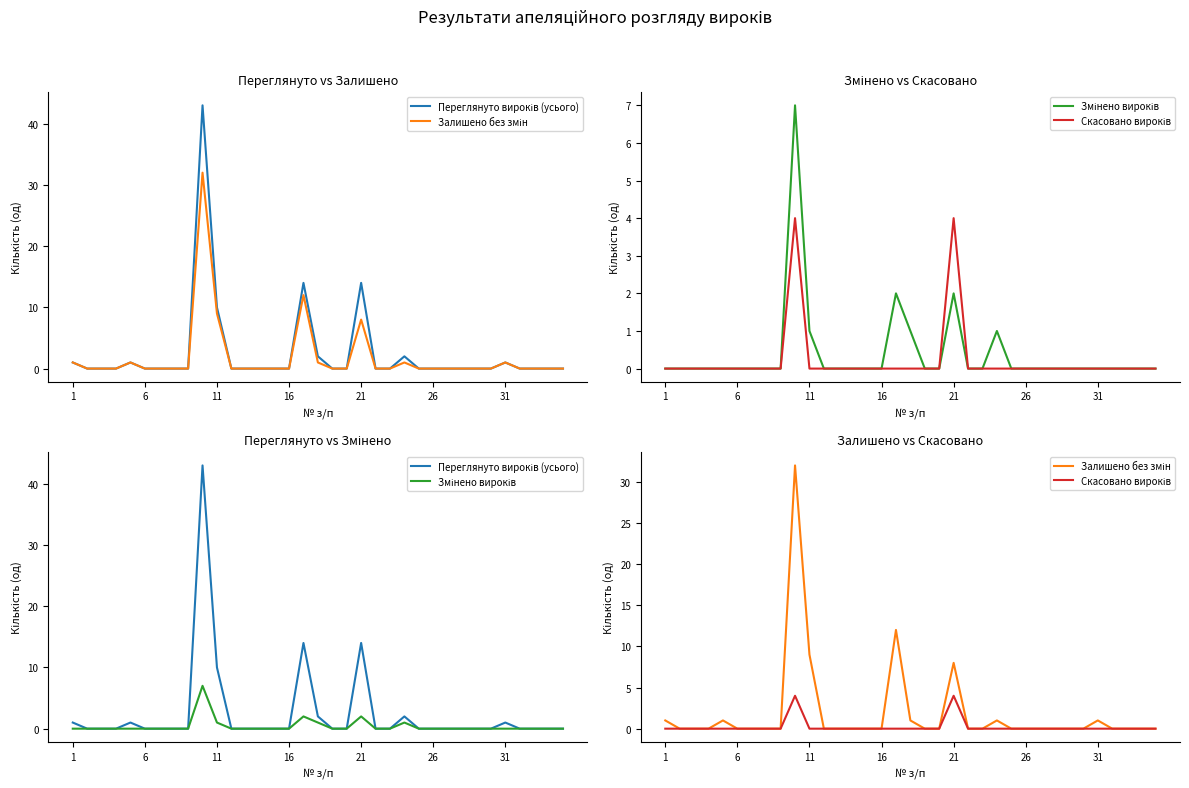

Rank the series by their maximum value, from lowest to highest.

Скасовано вироків, Змінено вироків, Залишено без змін, Переглянуто вироків (усього)